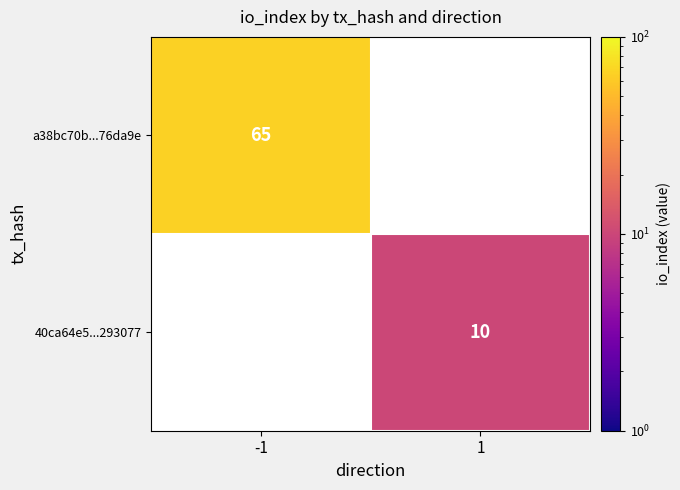

Is it true that a38bc70b...76da9e equals 65 at -1?

True